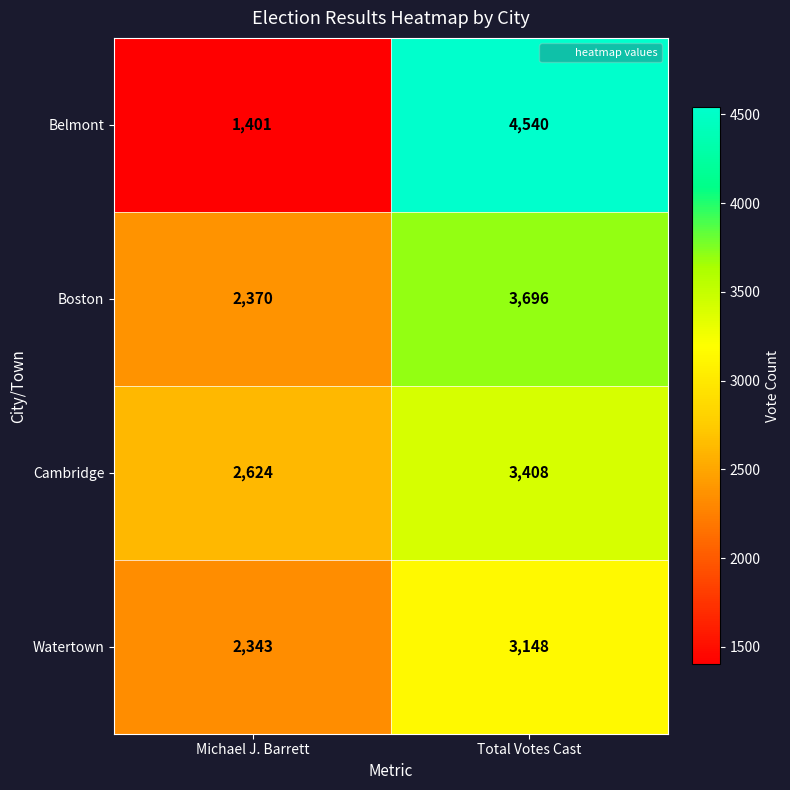

What is the total value across all series at Michael J. Barrett?

8738